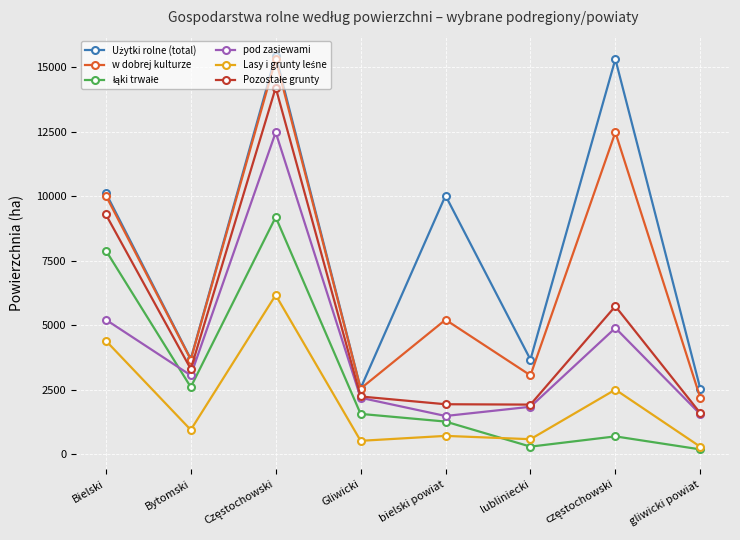

How many interior local peaks does the pod zasiewami series have?

2